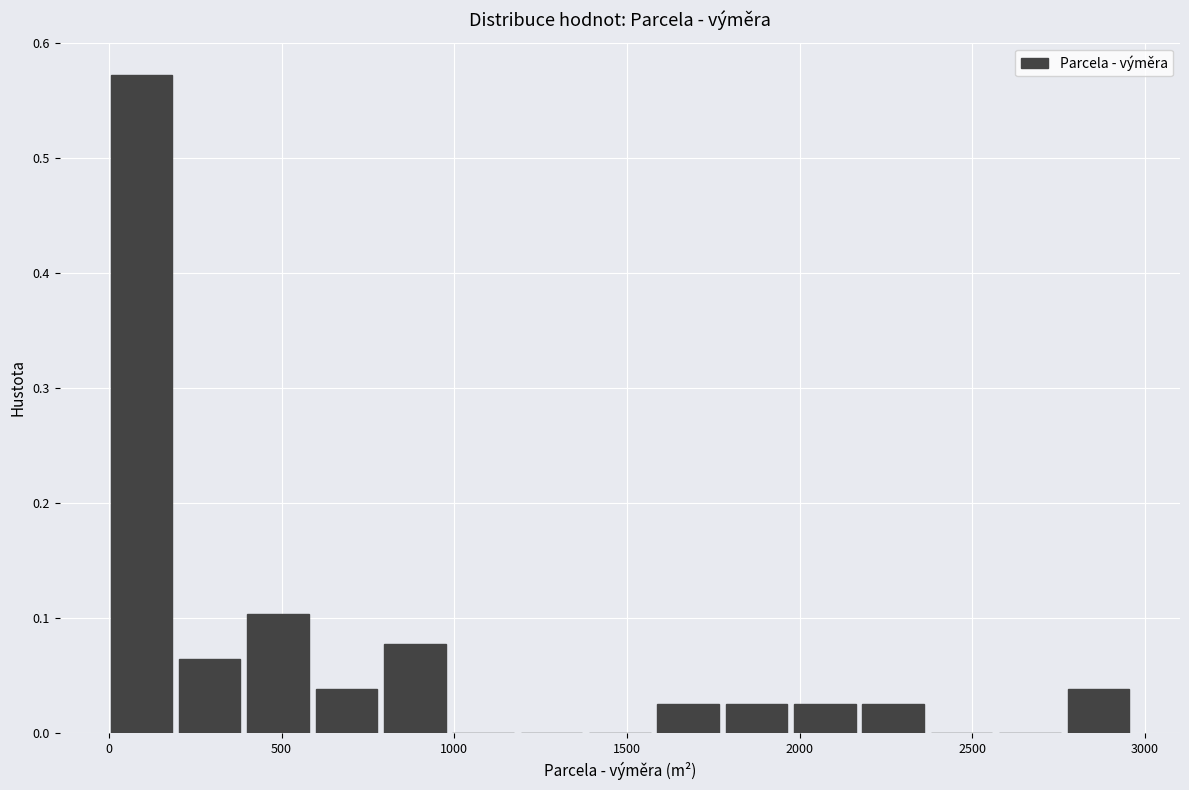

Read against the x-axis, roughly where is the centre of the tallest bar?

100